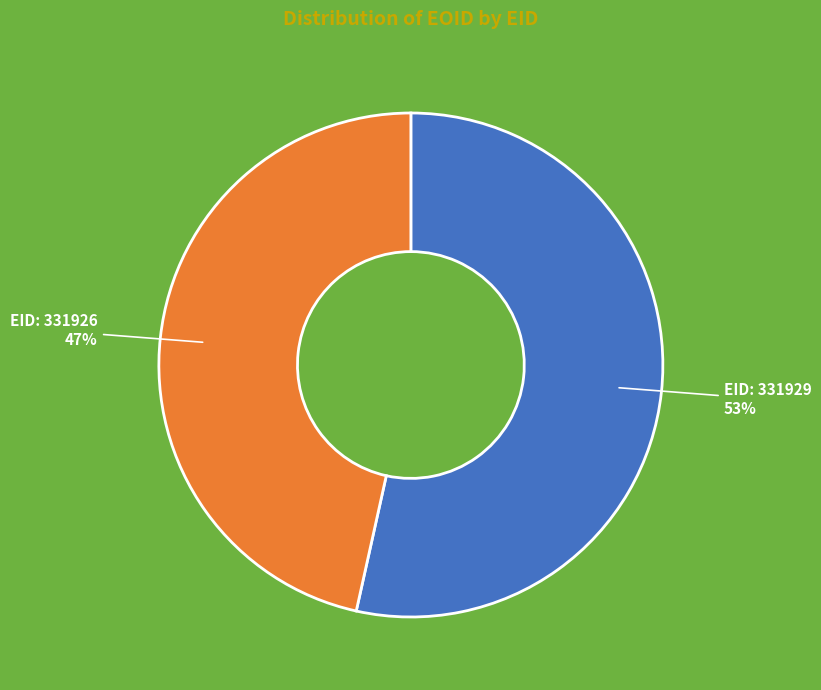

Is there any slice that represents more than half of the pie?

Yes